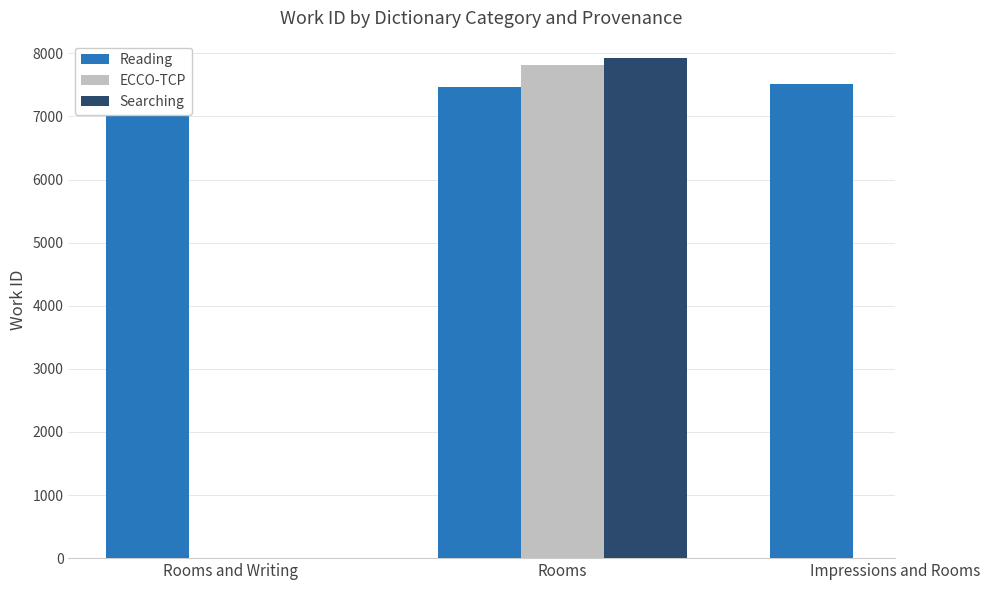

Count the number of categories in the chart.

3